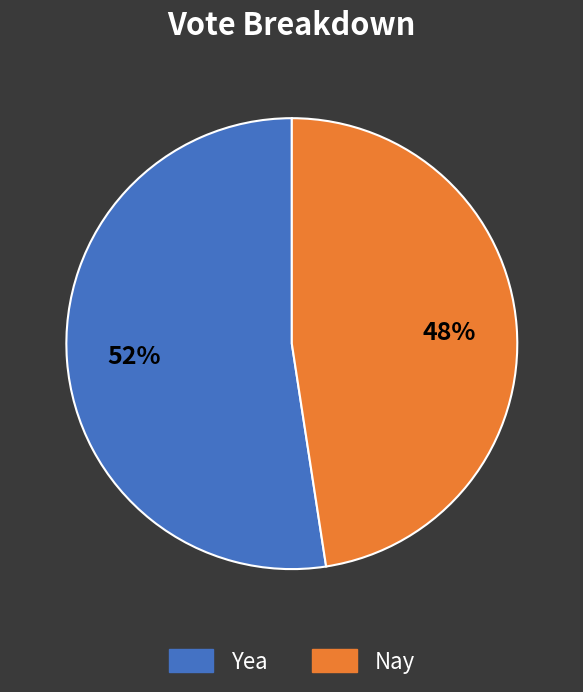

Count the number of slices in the pie.

2